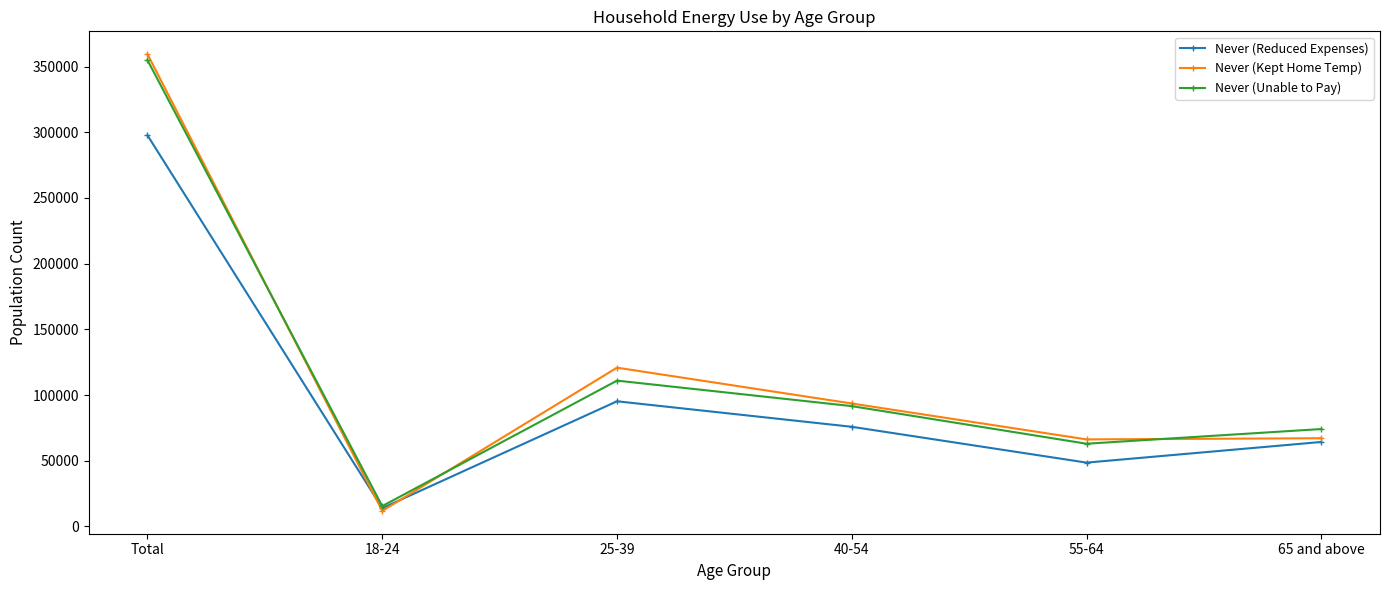

Which series has the largest range (max minus min)?

Never (Kept Home Temp)